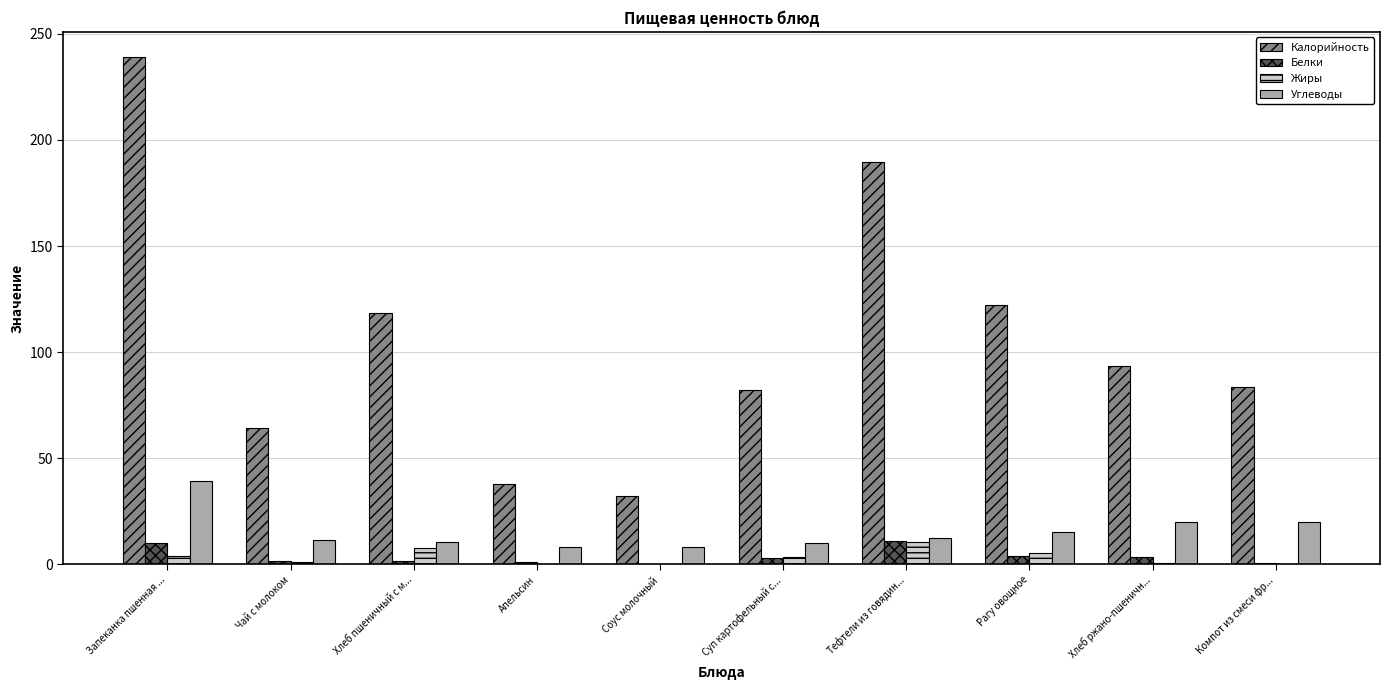

Count the number of data series in this chart.

4